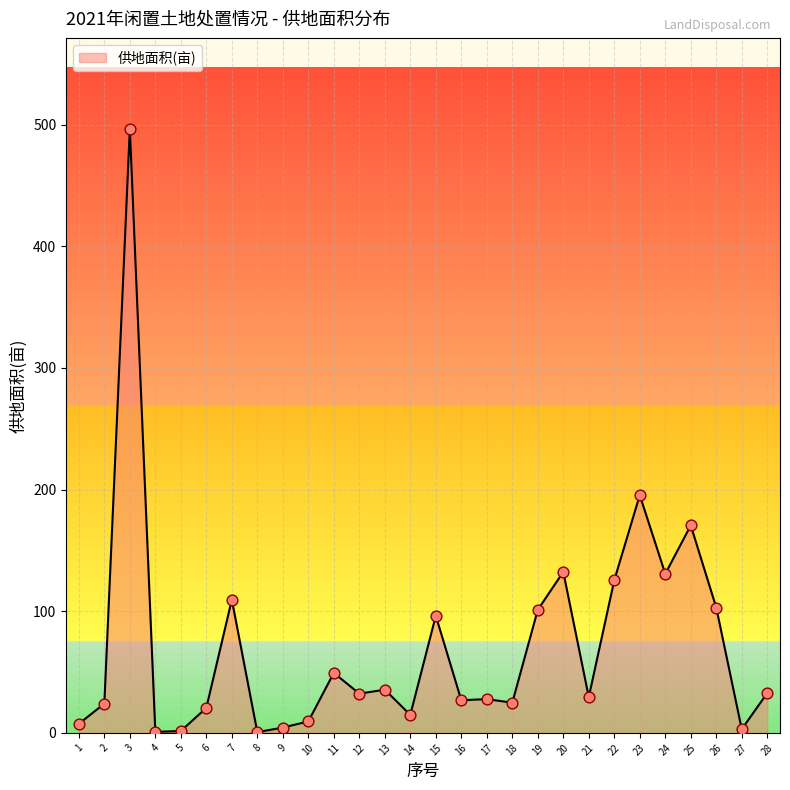

What is the change in value from 14 to 28?

+17.9